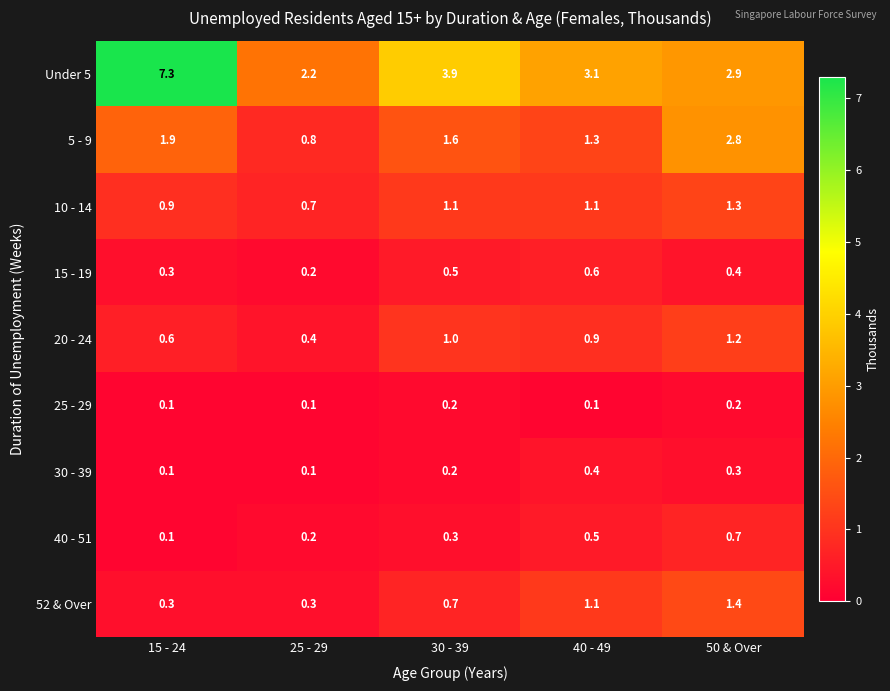

Is it true that Under 5 equals 1.6 at 50 & Over?

False